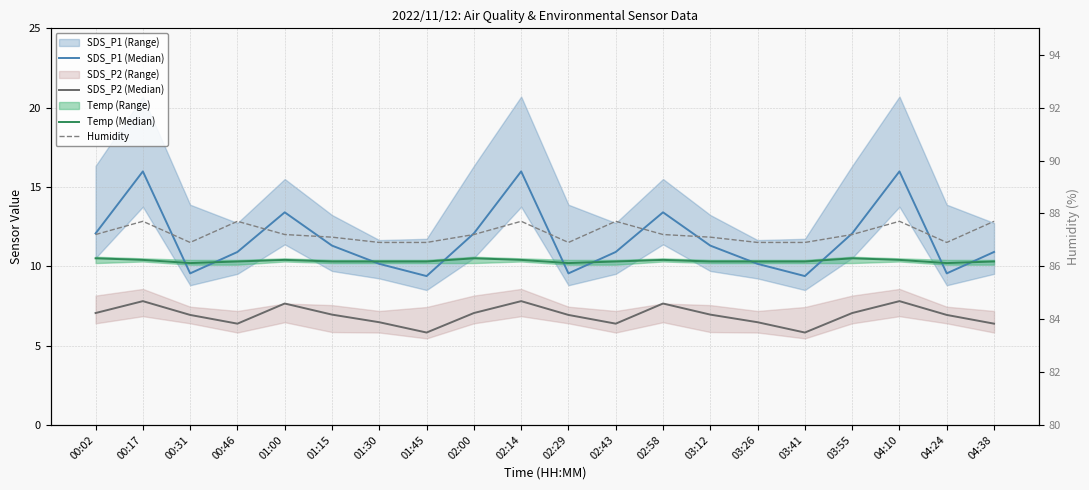

Rank the series by their maximum value, from lowest to highest.

SDS_P2 (Median), Temp (Median), SDS_P1 (Median), Humidity